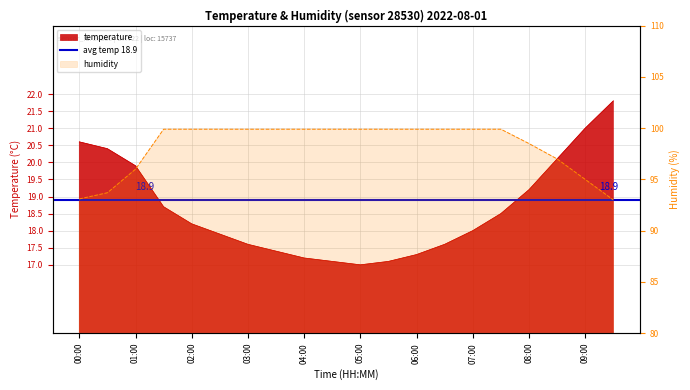

How many data points in temperature are less than 18?

9